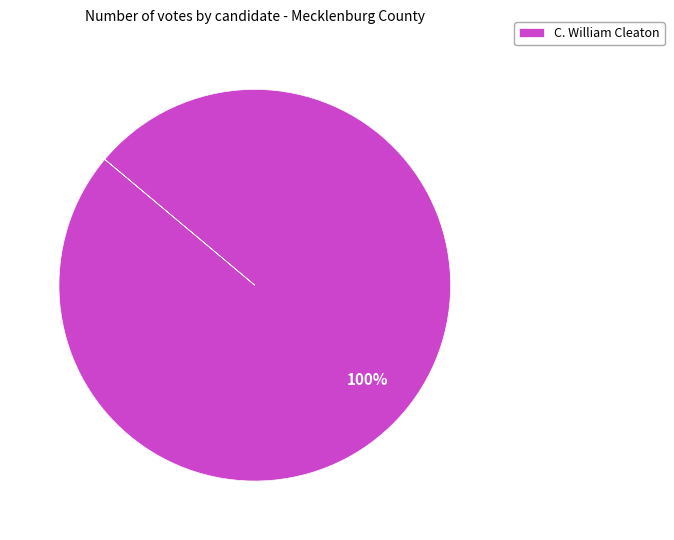

Is it true that C. William Cleaton is 100% of the pie?

True